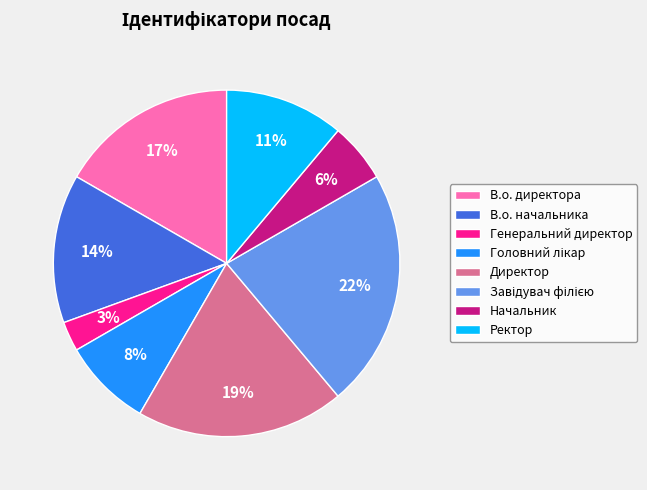

To the nearest percent, what is the difference between the largest and smallest slice percentages?

19%